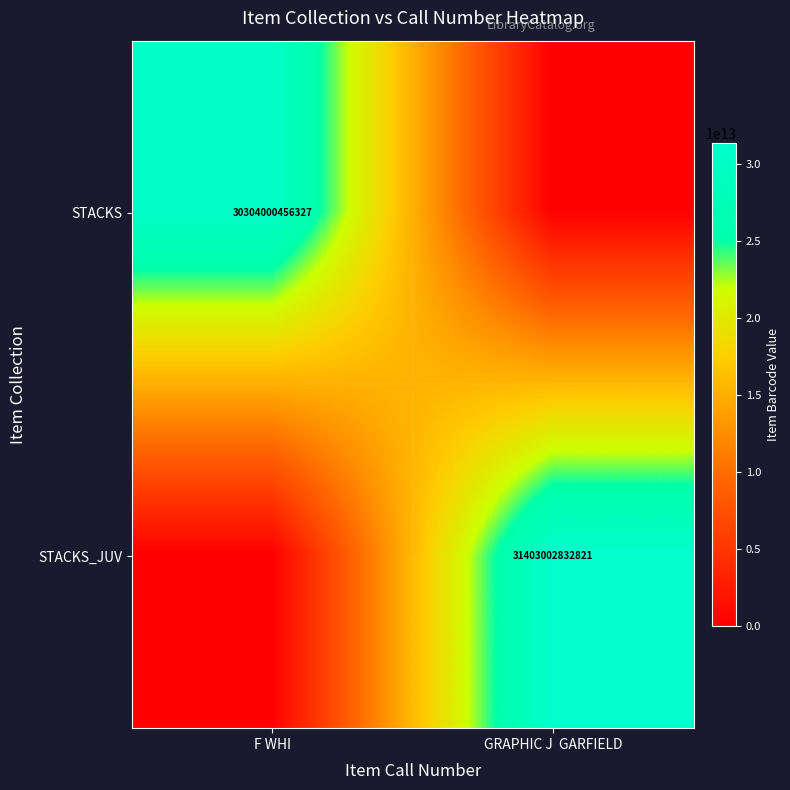

Is the value of STACKS at F WHI greater than the value of STACKS_JUV at GRAPHIC J  GARFIELD?

No